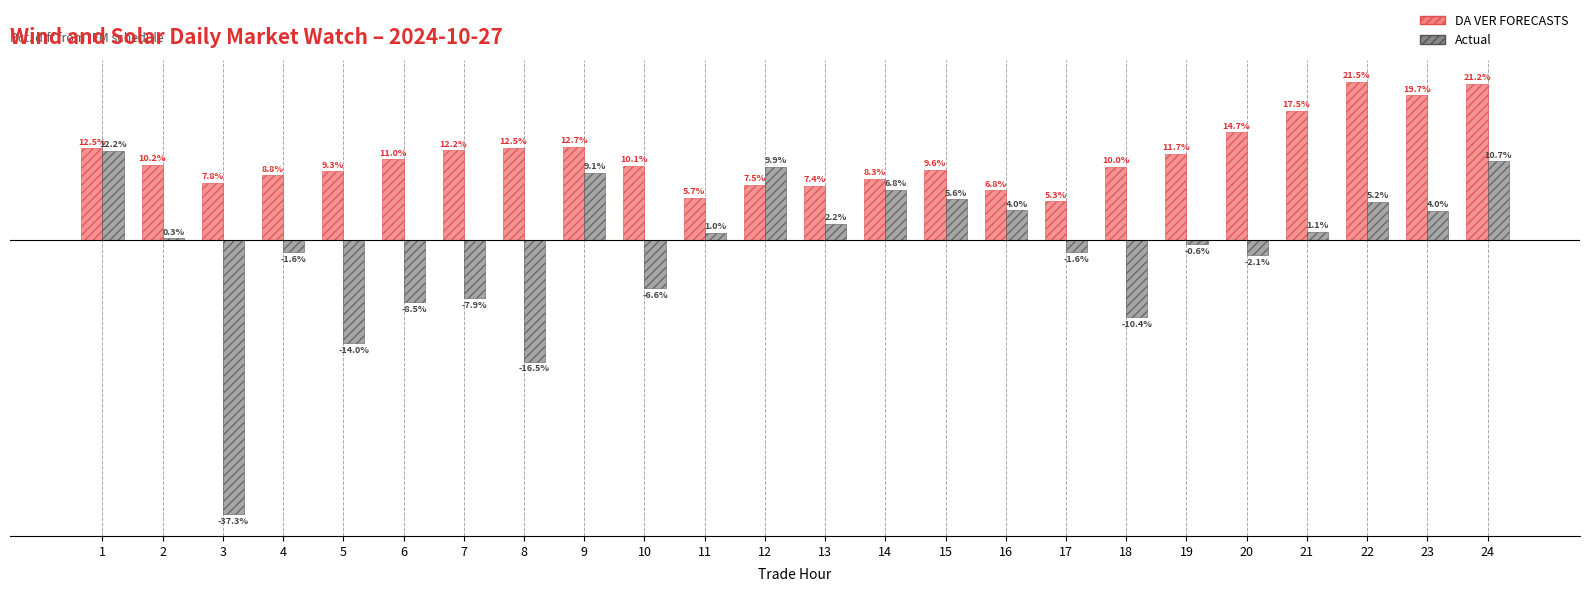

Which series has the largest range (max minus min)?

Actual